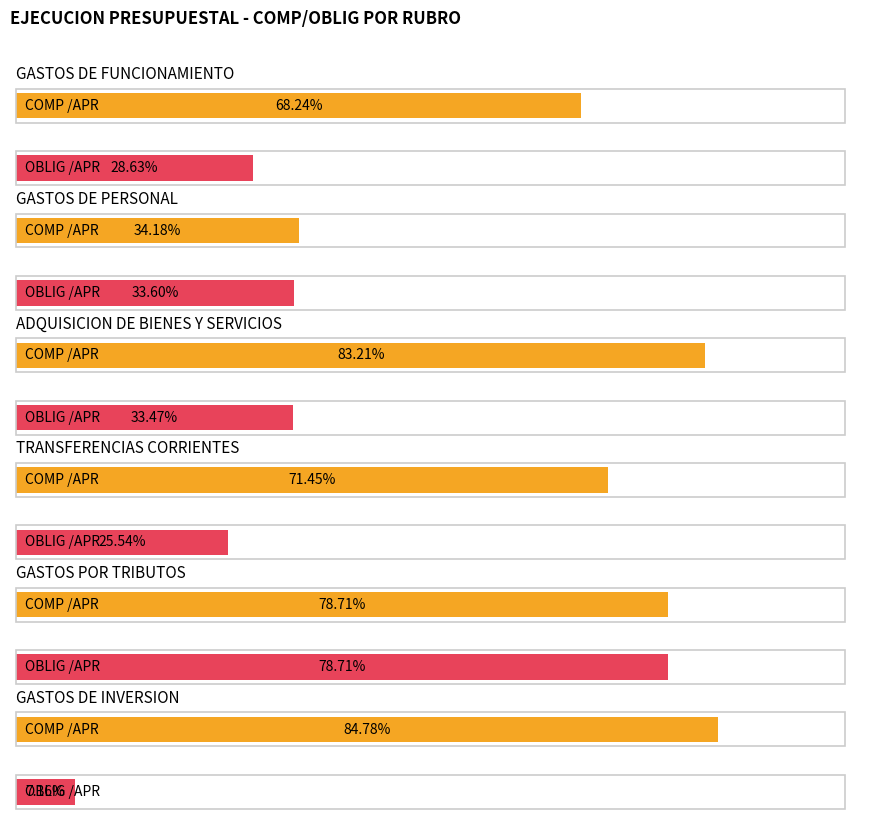

Is the value of OBLIG /APR at GASTOS DE PERSONAL greater than the value of COMP /APR at GASTOS DE PERSONAL?

No